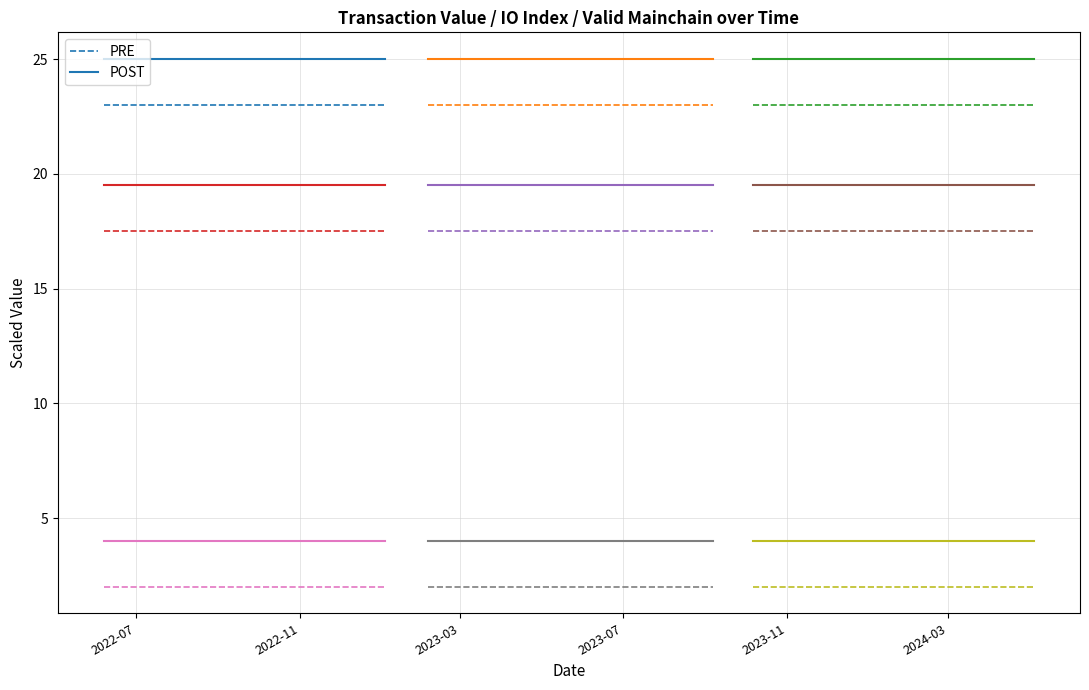

Reading left to right, what are all the values shown in this chart?

PRE: 23.0	23.0	23.0	23.0	23.0	23.0	23.0	23.0
POST: 25.0	25.0	25.0	25.0	25.0	25.0	25.0	25.0